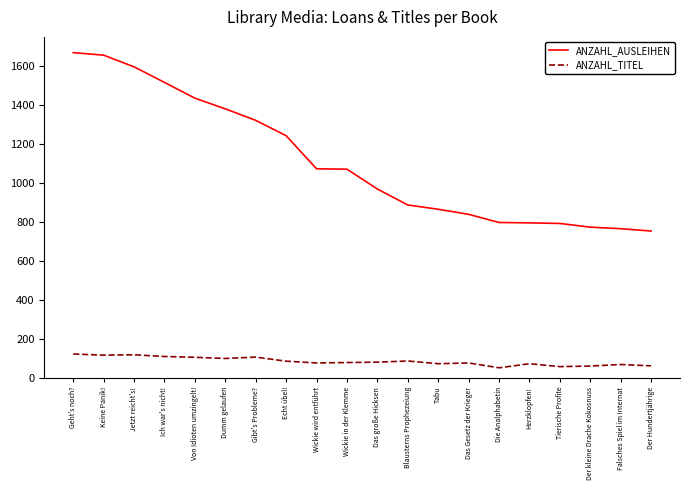

Where is ANZAHL_AUSLEIHEN nearest to the value 1212?

Echt übel!